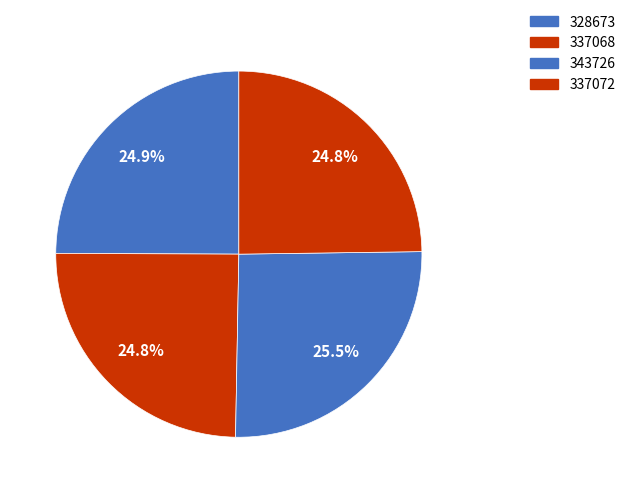

To the nearest percent, what portion does 337072 represent?

25%